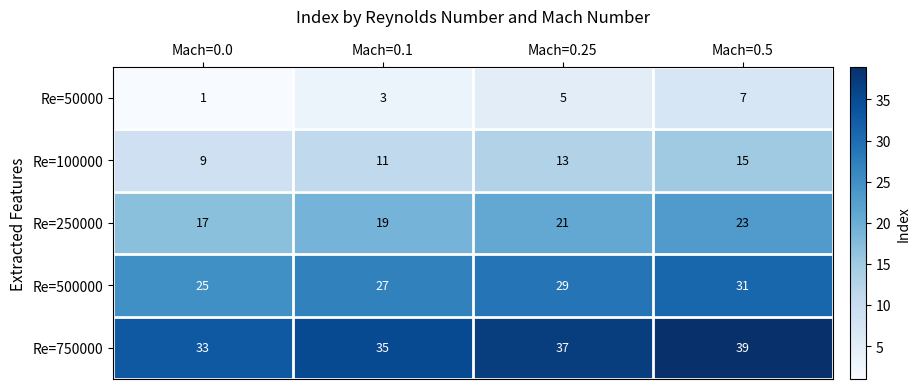

What is the total value across all series at Mach=0.5?

115